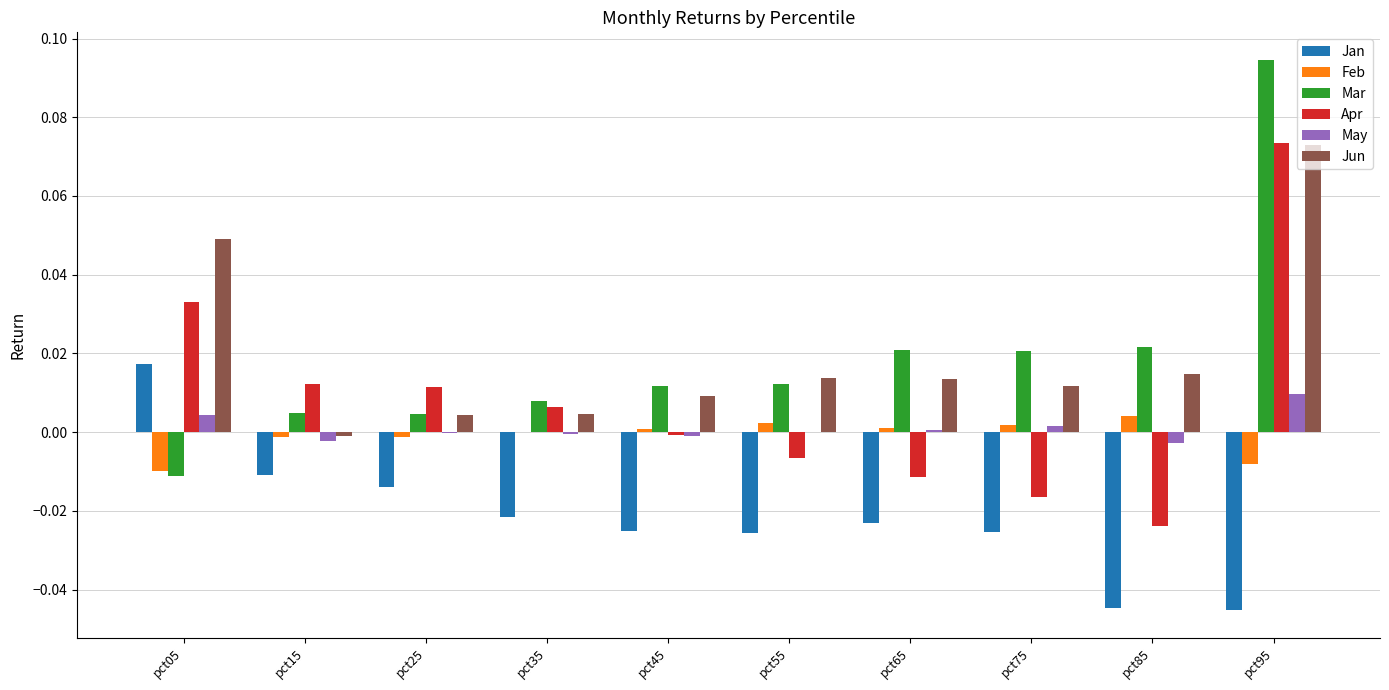

Which series changed the most between pct65 and pct75?

Apr